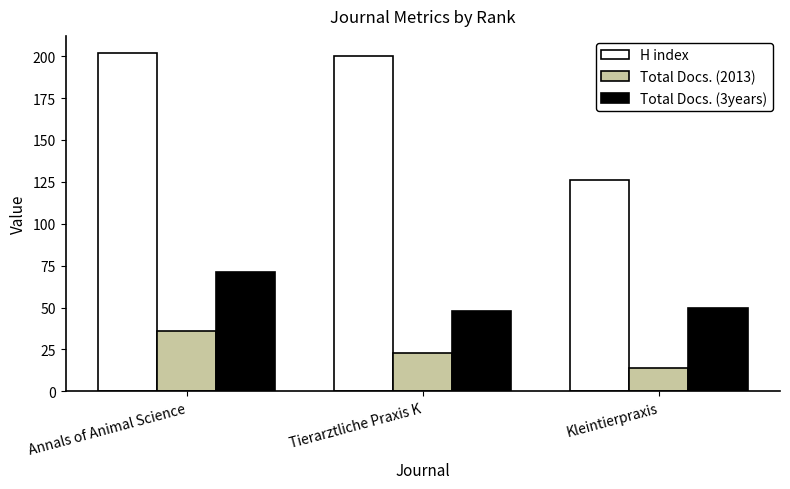

What is the difference between the maximum and minimum values in the H index series?

76